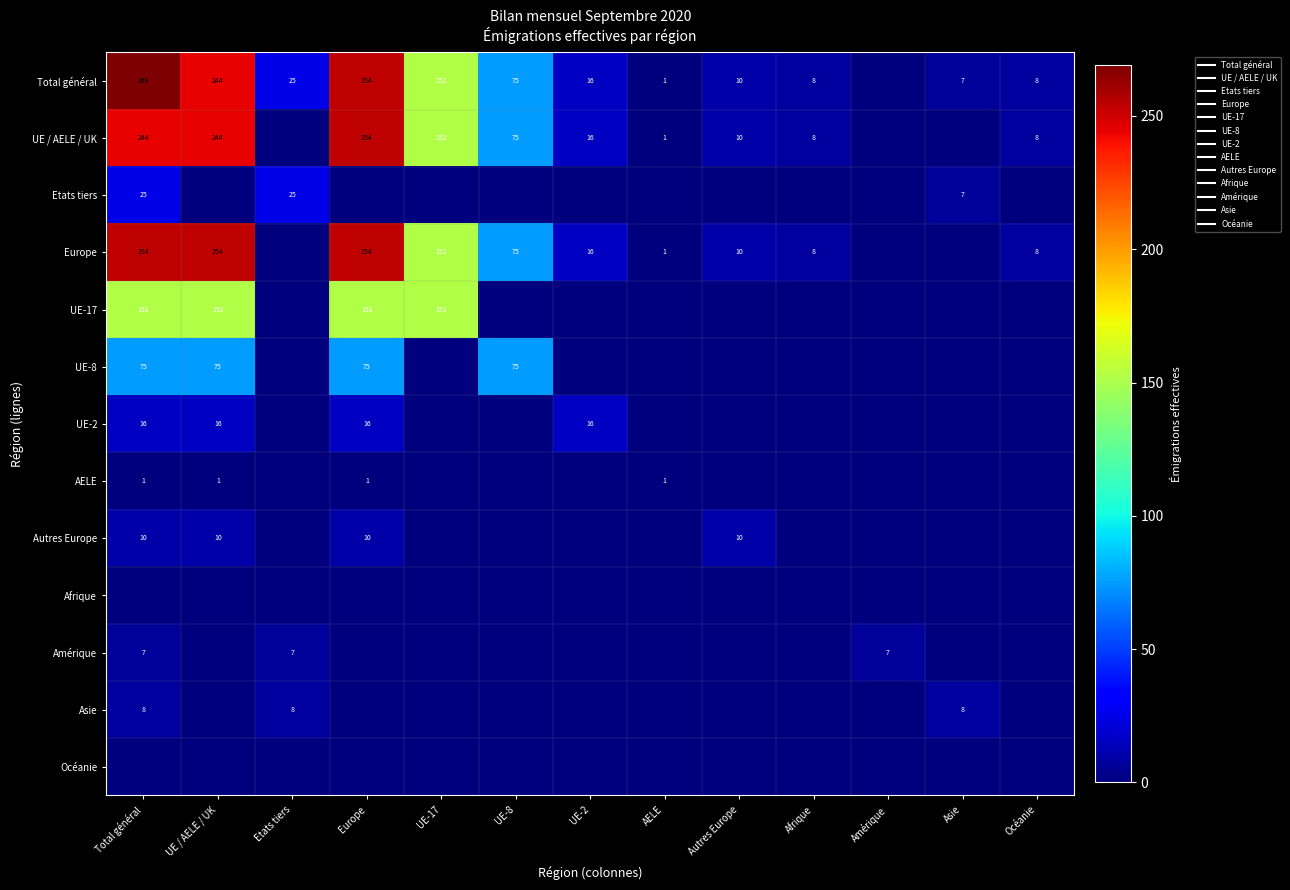

The value of Europe at Océanie is 12. True or false?

False